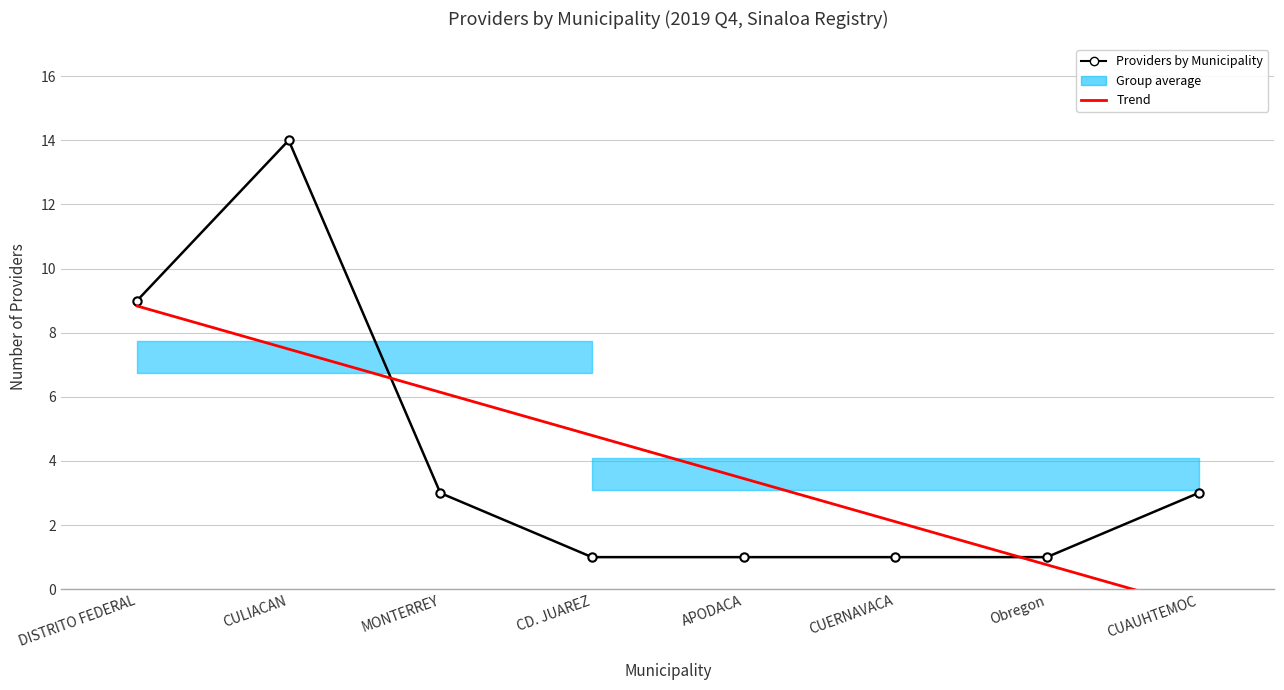

At how many categories does at least one series exceed 11?

1